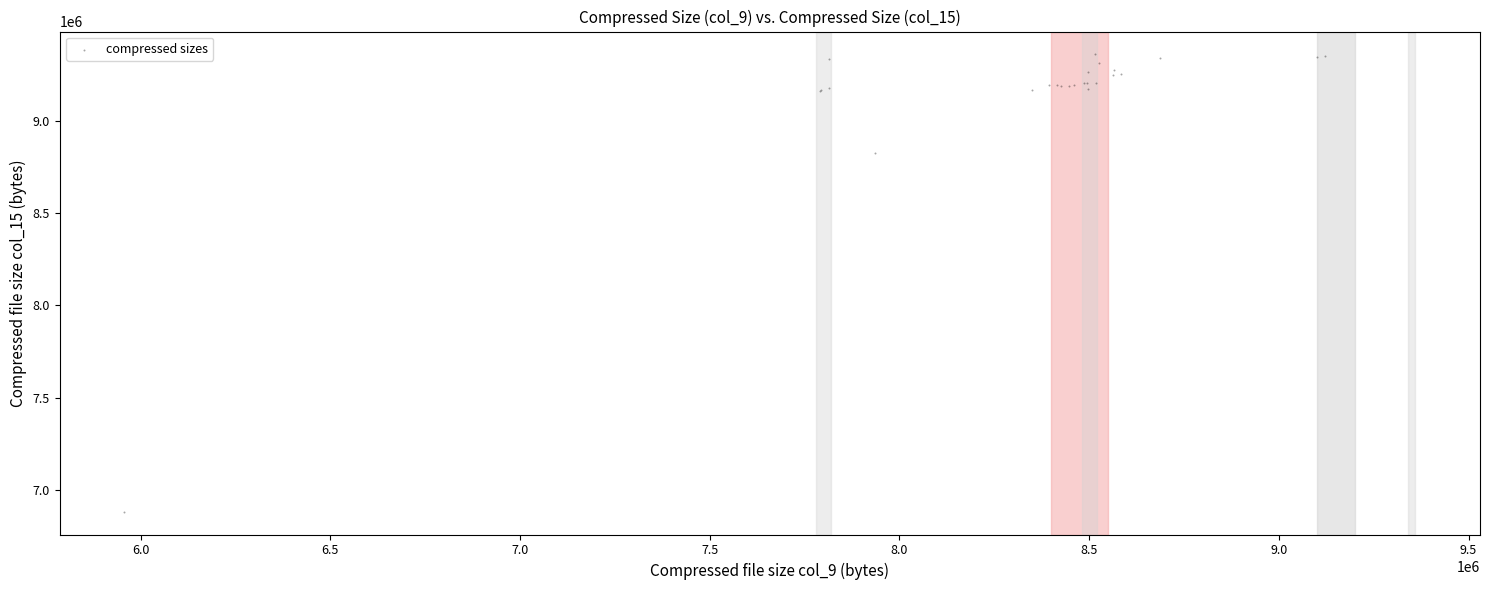

What Y value in the scatter plot is closest to 8121498?

8825607